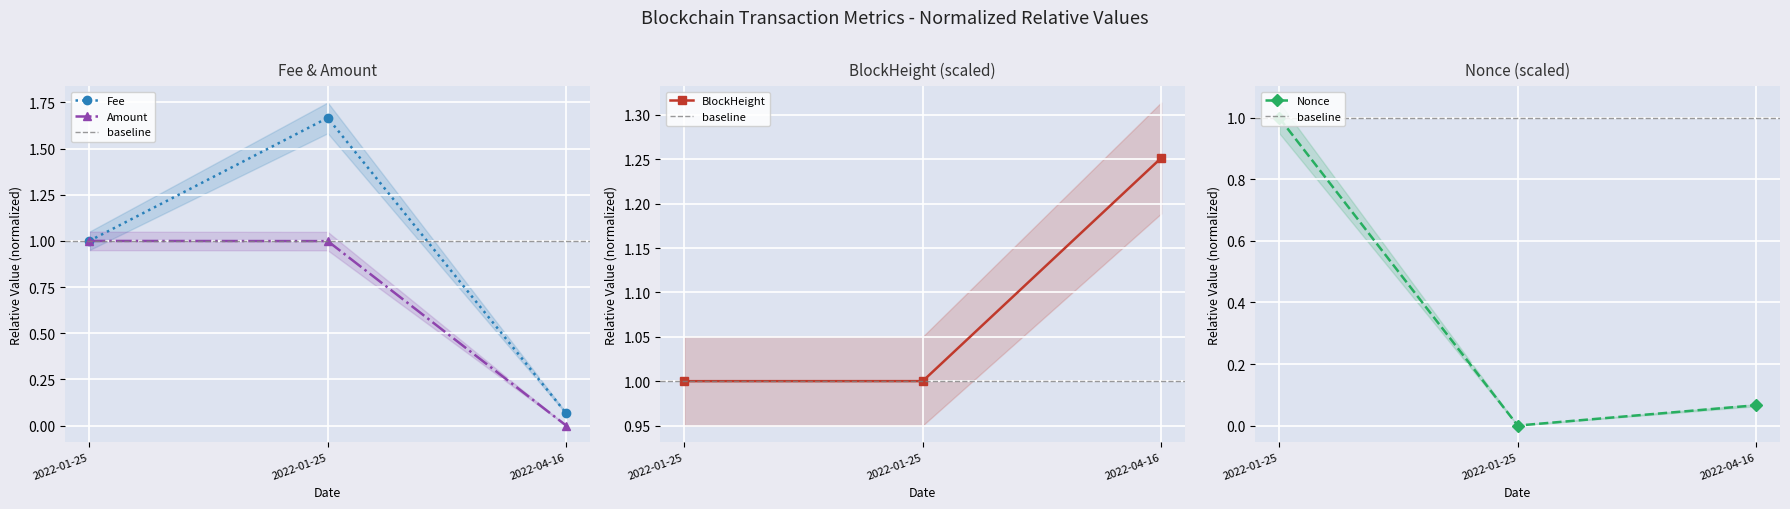

How many values in Nonce are above zero?

2